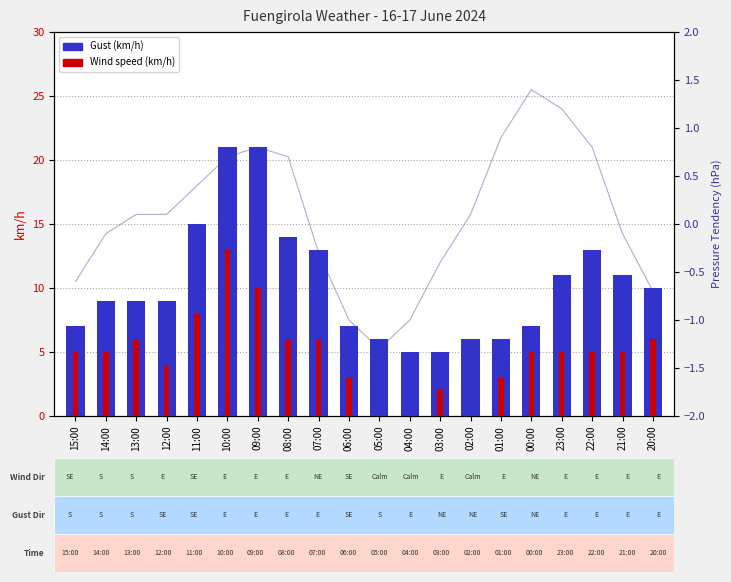

How many groups of bars are there?

20